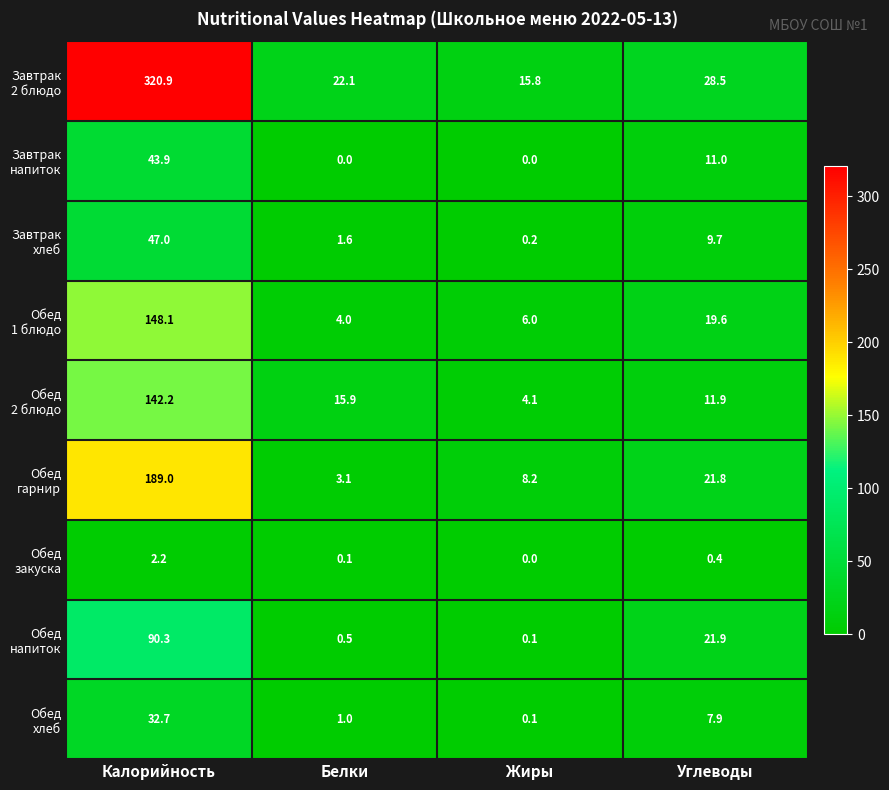

At which category is the sum across all series the highest?

Калорийность